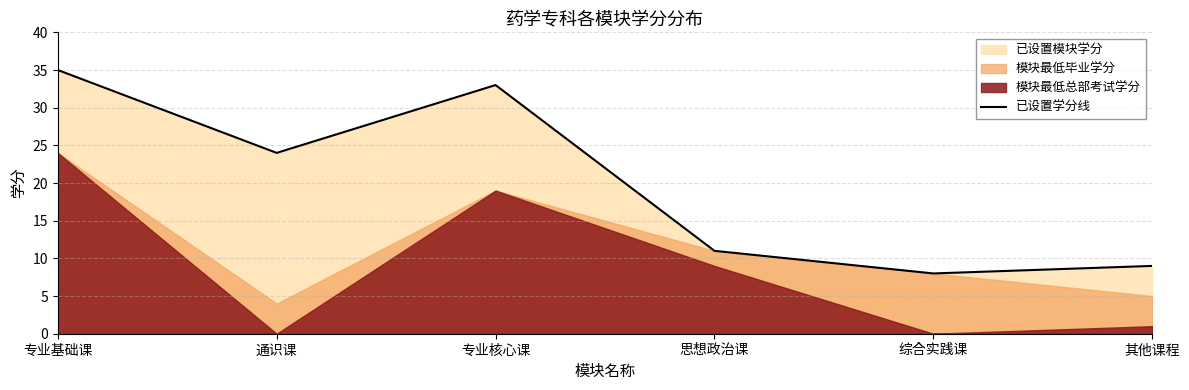

Reading left to right, extract all data points from this chart.

专业基础课=35	通识课=24	专业核心课=33	思想政治课=11	综合实践课=8	其他课程=9